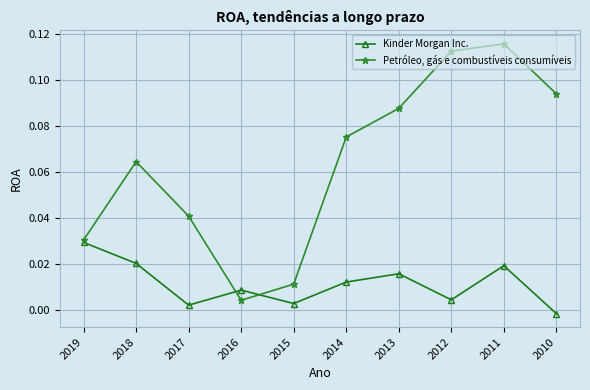

Which series has the largest range (max minus min)?

Petróleo, gás e combustíveis consumíveis